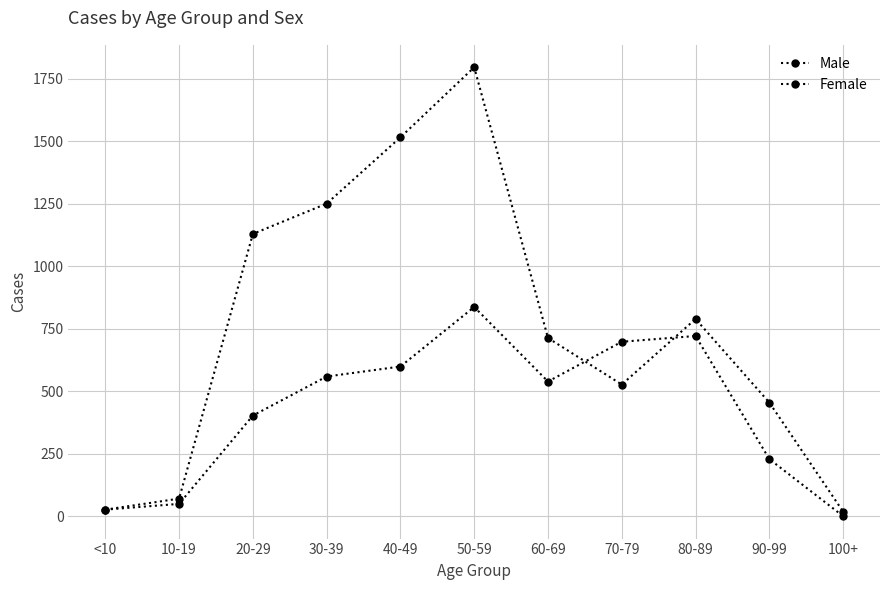

How many data points in Male are less than 539?

5